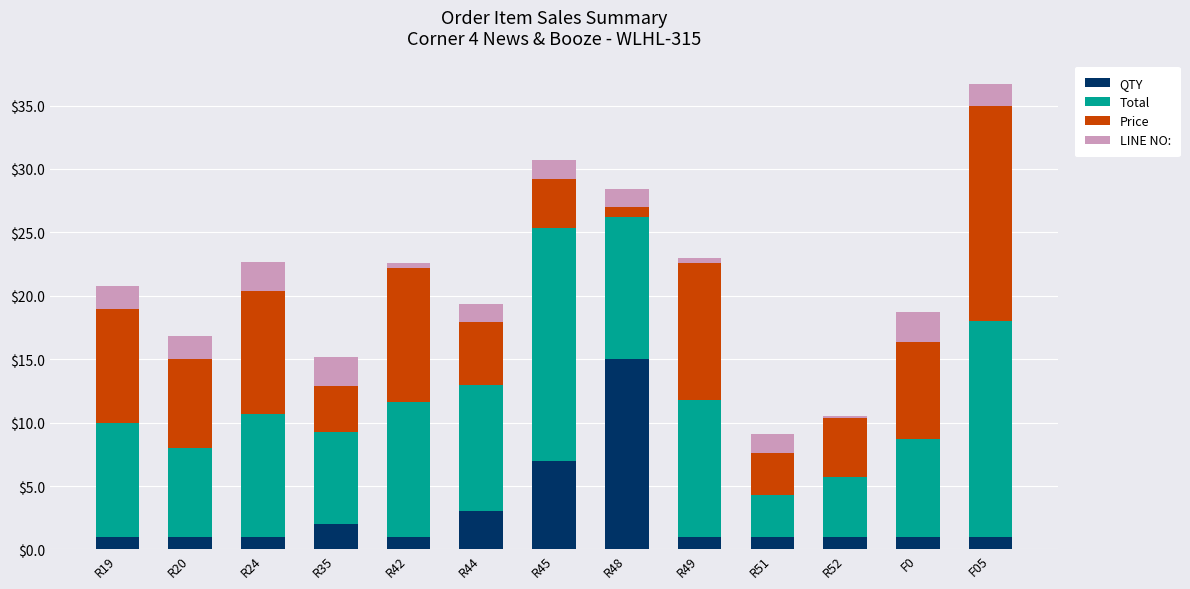

At which category is the sum across all series the highest?

F05